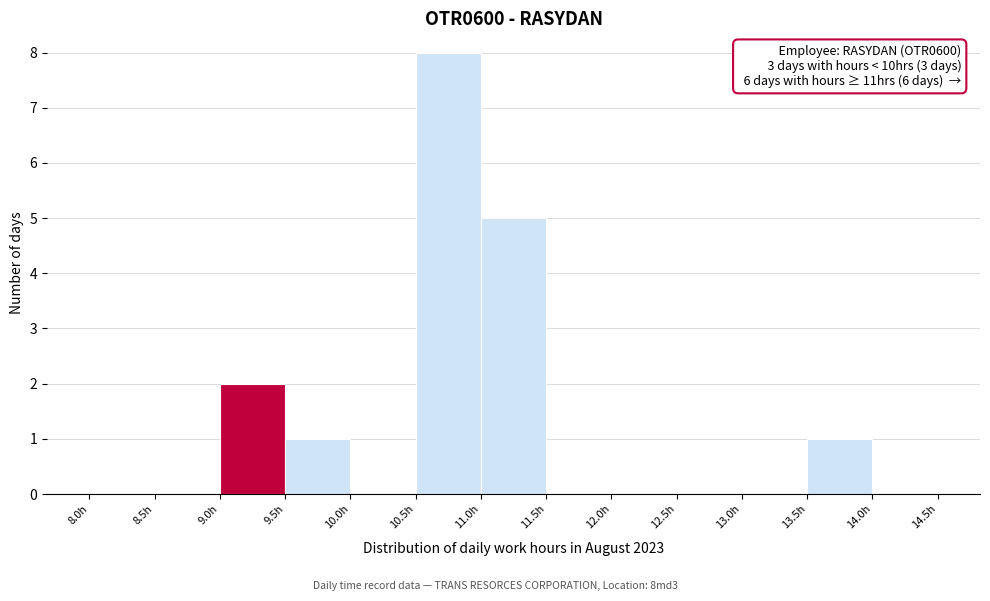

Over which range of the x-axis is the bar tallest?

10.5 to 11.0